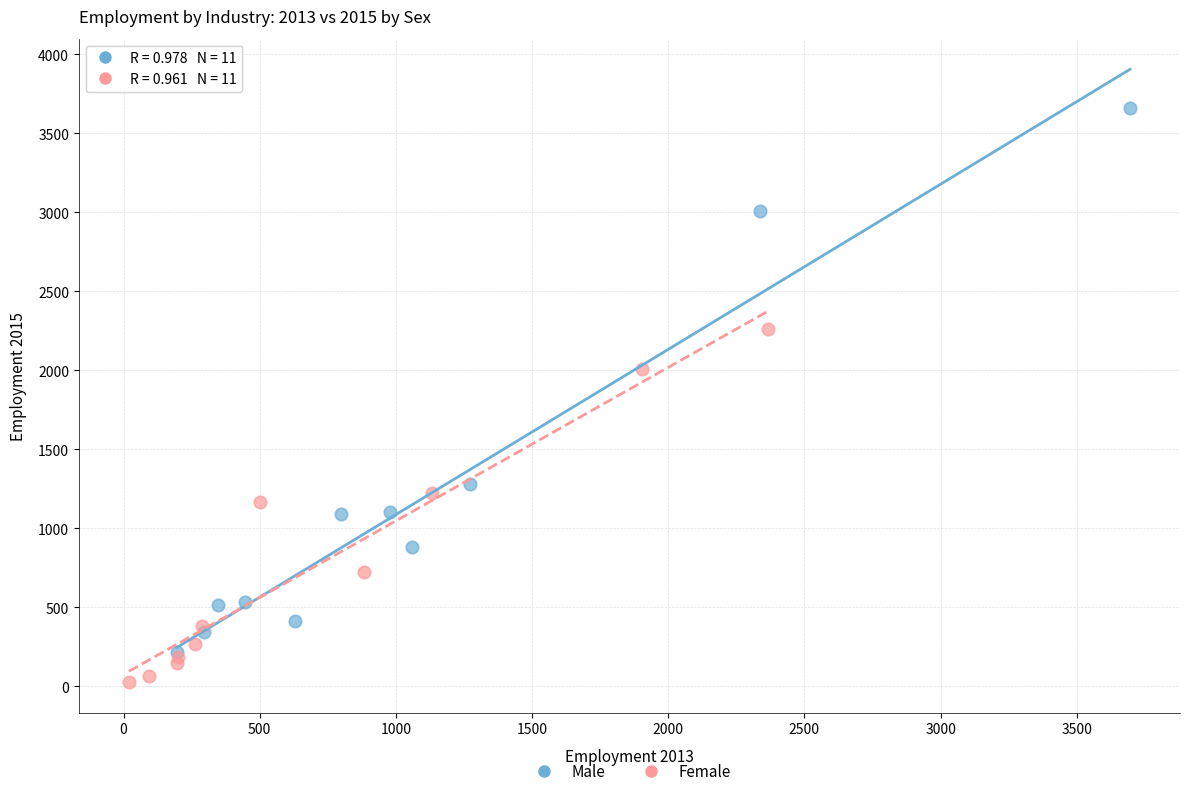

Which series contains the lowest Y value?

Female